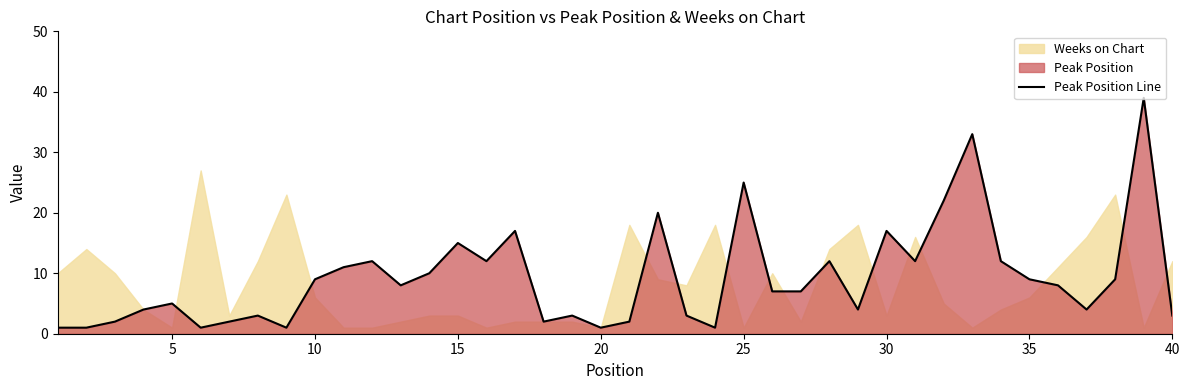

What is the maximum value for Peak Position Line?

39